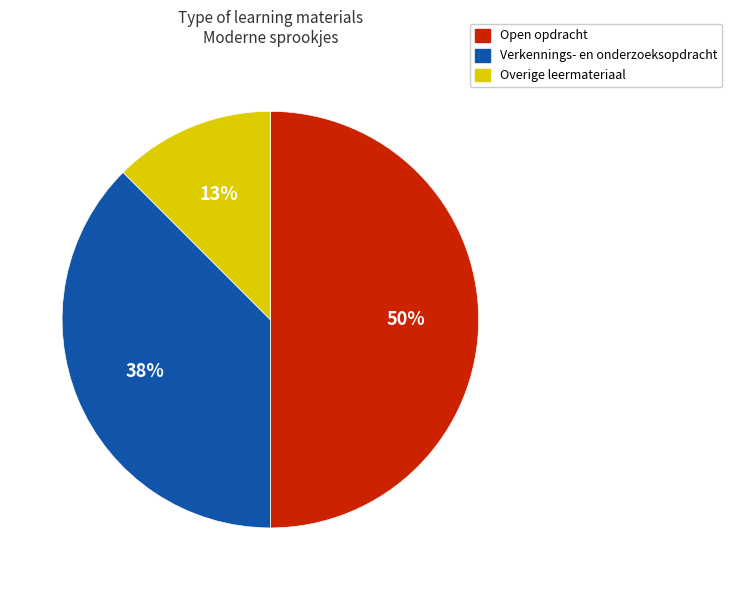

To the nearest percent, what is the average slice percentage?

33%